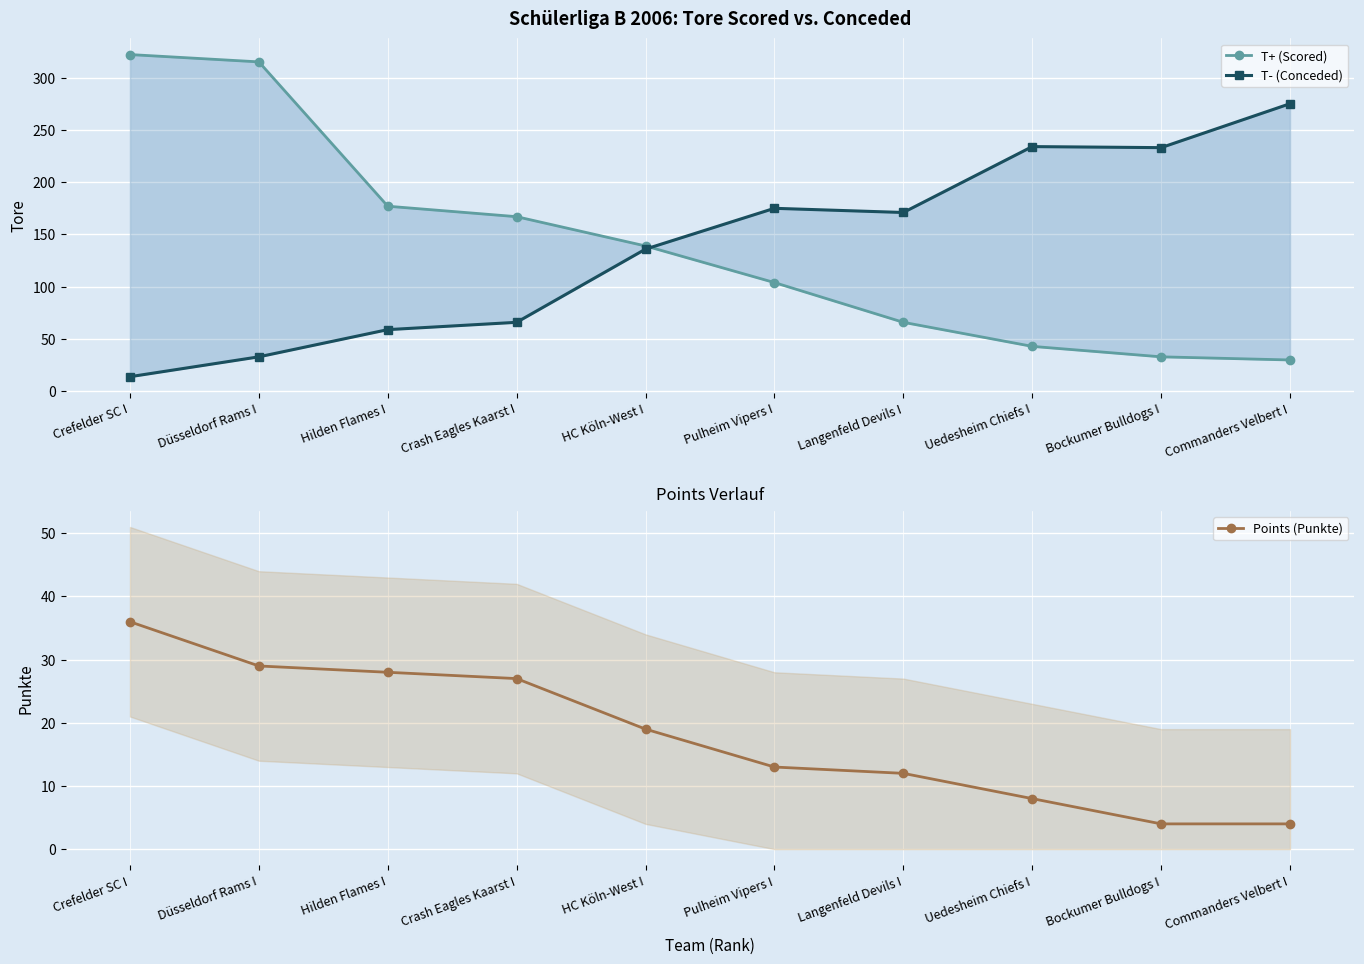

Reading left to right, what are all the values shown in this chart?

T+ (Scored): 322	315	177	167	139	104	66	43	33	30
T- (Conceded): 14	33	59	66	136	175	171	234	233	275
Points (Punkte): 36	29	28	27	19	13	12	8	4	4